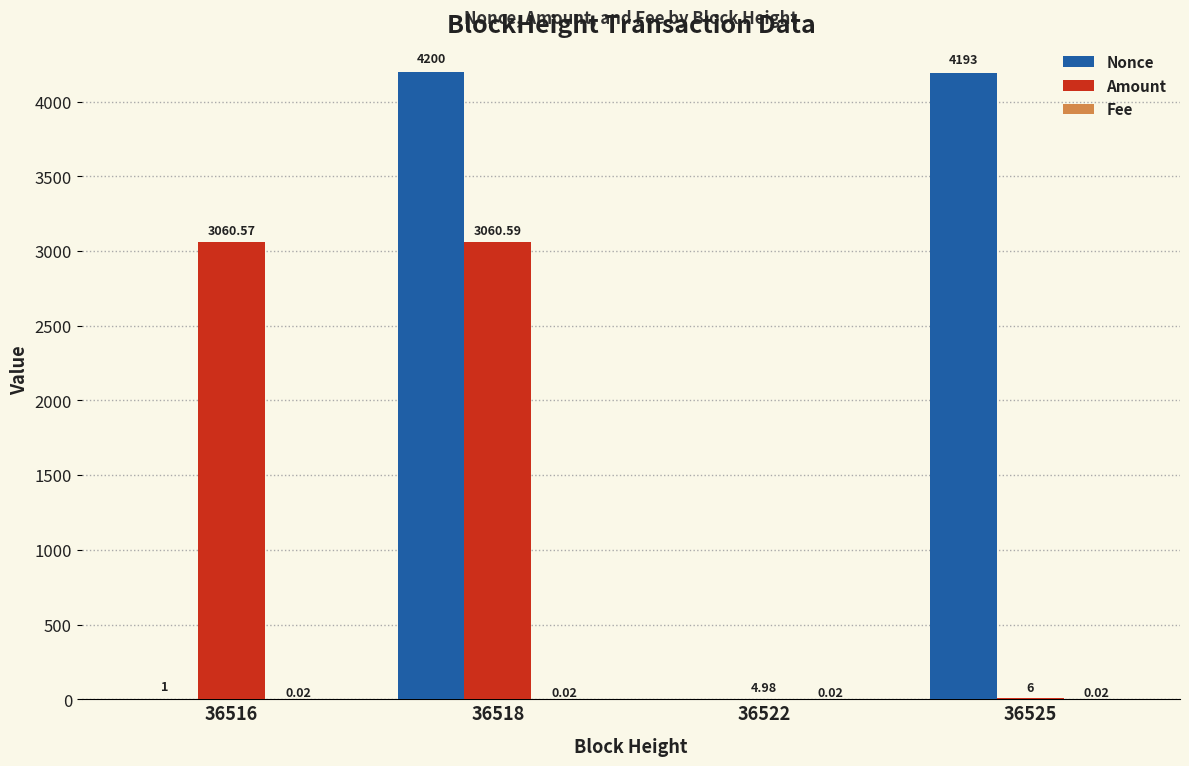

What is the total value across all series at 36525?

4199.0